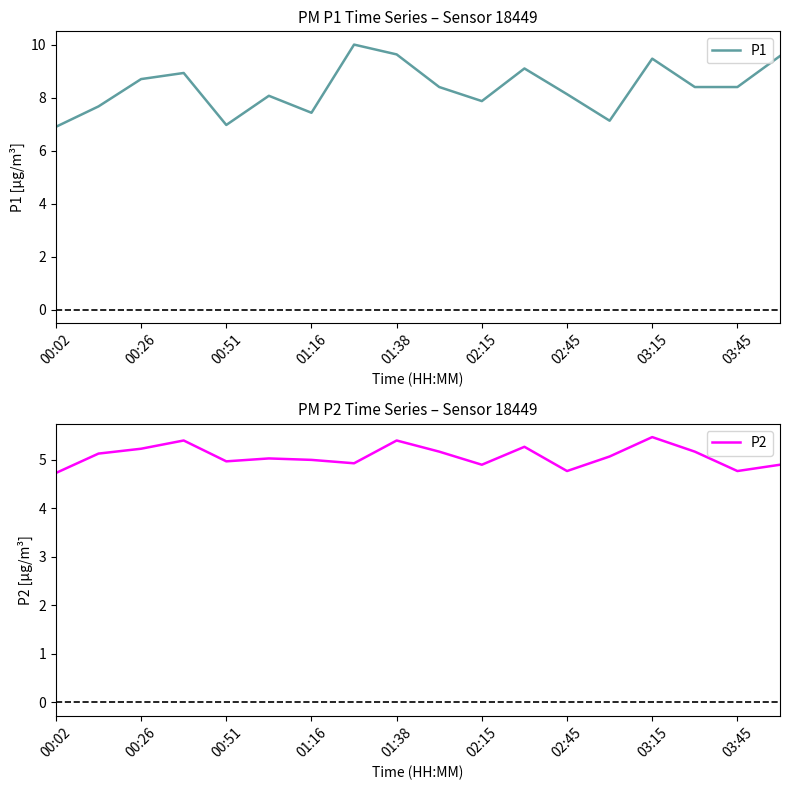

Does the chart display data point markers on the line(s)?

No